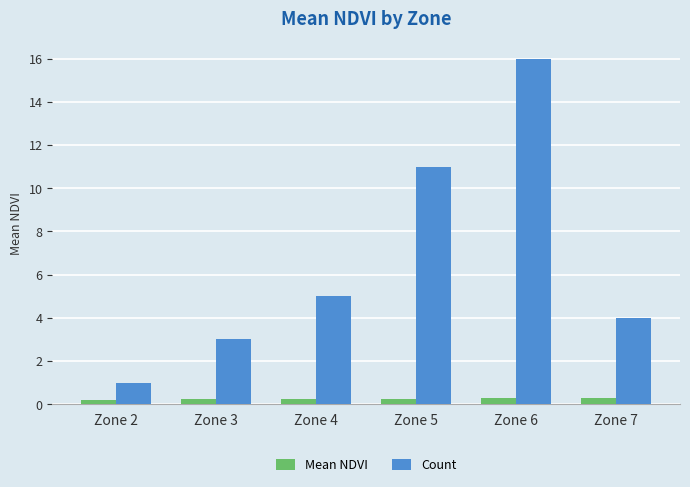

How many bars are there in each group?

2